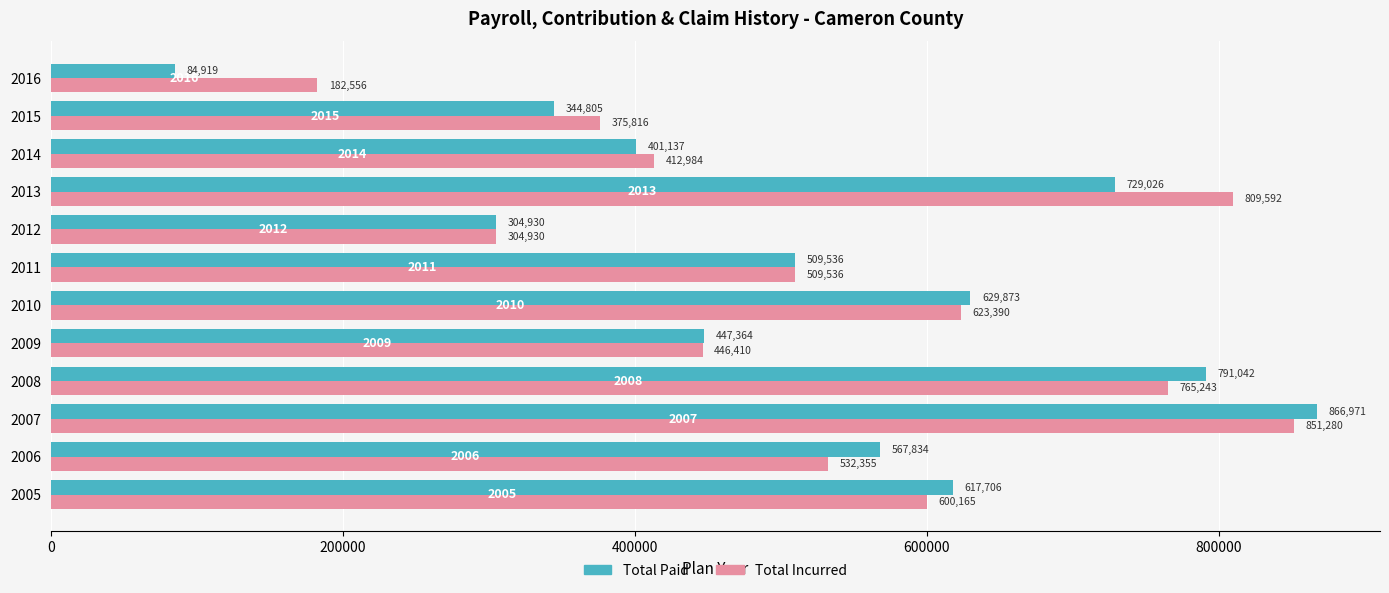

Which series has the widest spread of values?

Total Paid